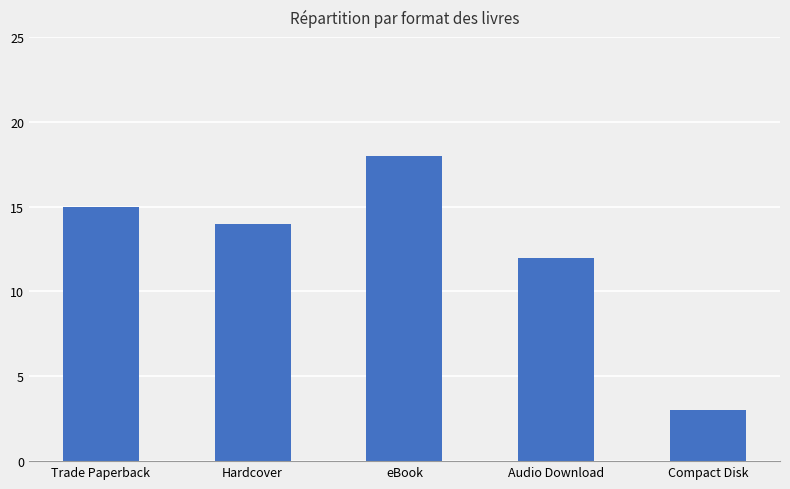

What is the label of the 2nd bar from the left?

Hardcover